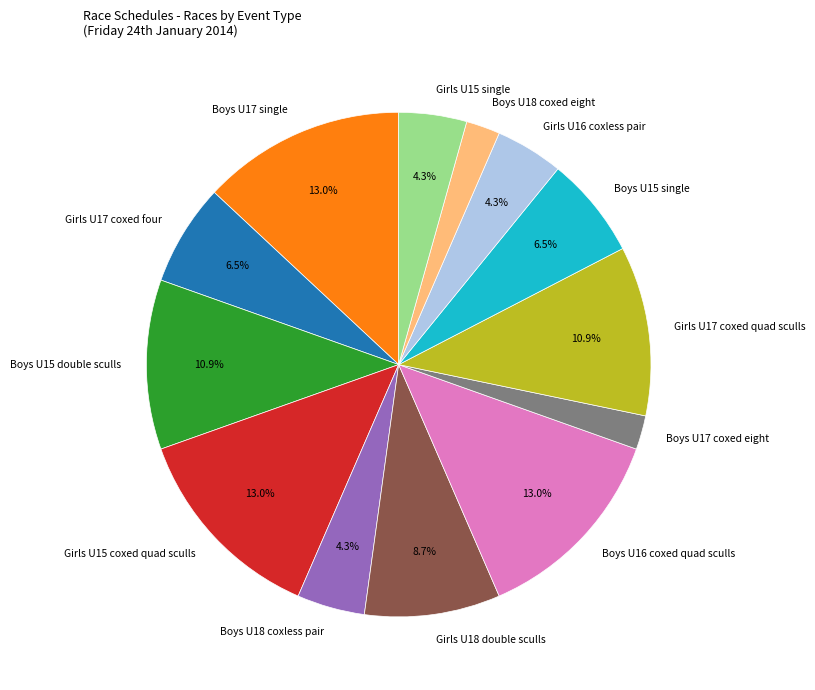

What percentage is the Boys U16 coxed quad sculls slice, to the nearest percent?

13%